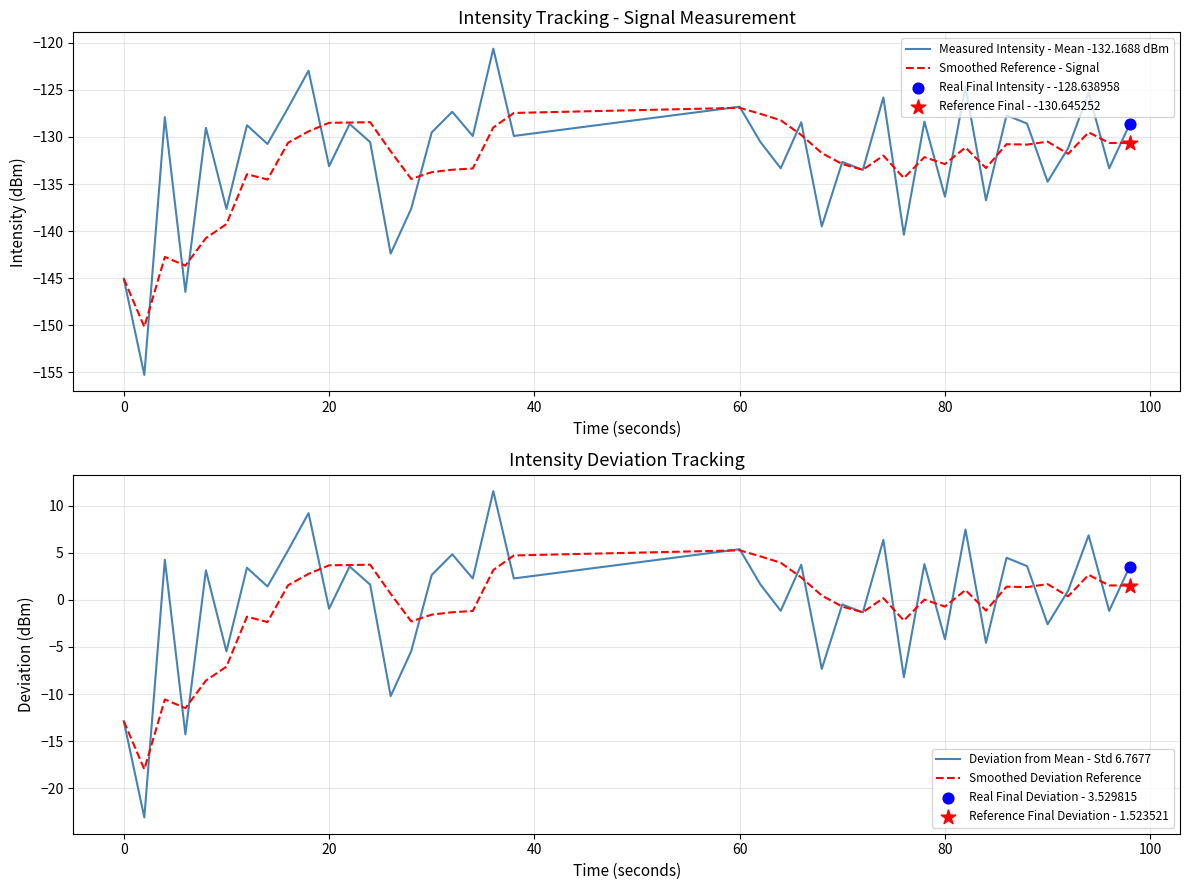

What are all the series names shown in the legend?

Measured Intensity - Mean -132.1688 dBm, Smoothed Reference - Signal, Deviation from Mean - Std 6.7677, Smoothed Deviation Reference